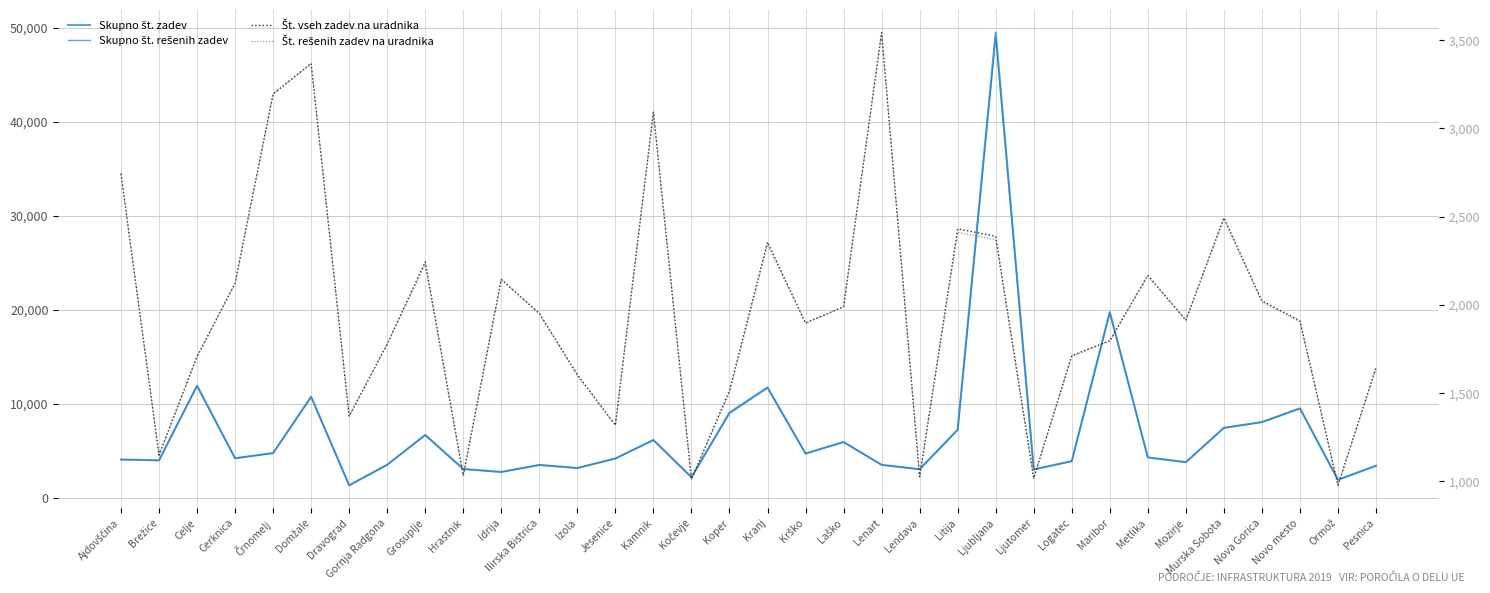

How many interior local valleys does the Št. vseh zadev na uradnika series have?

10